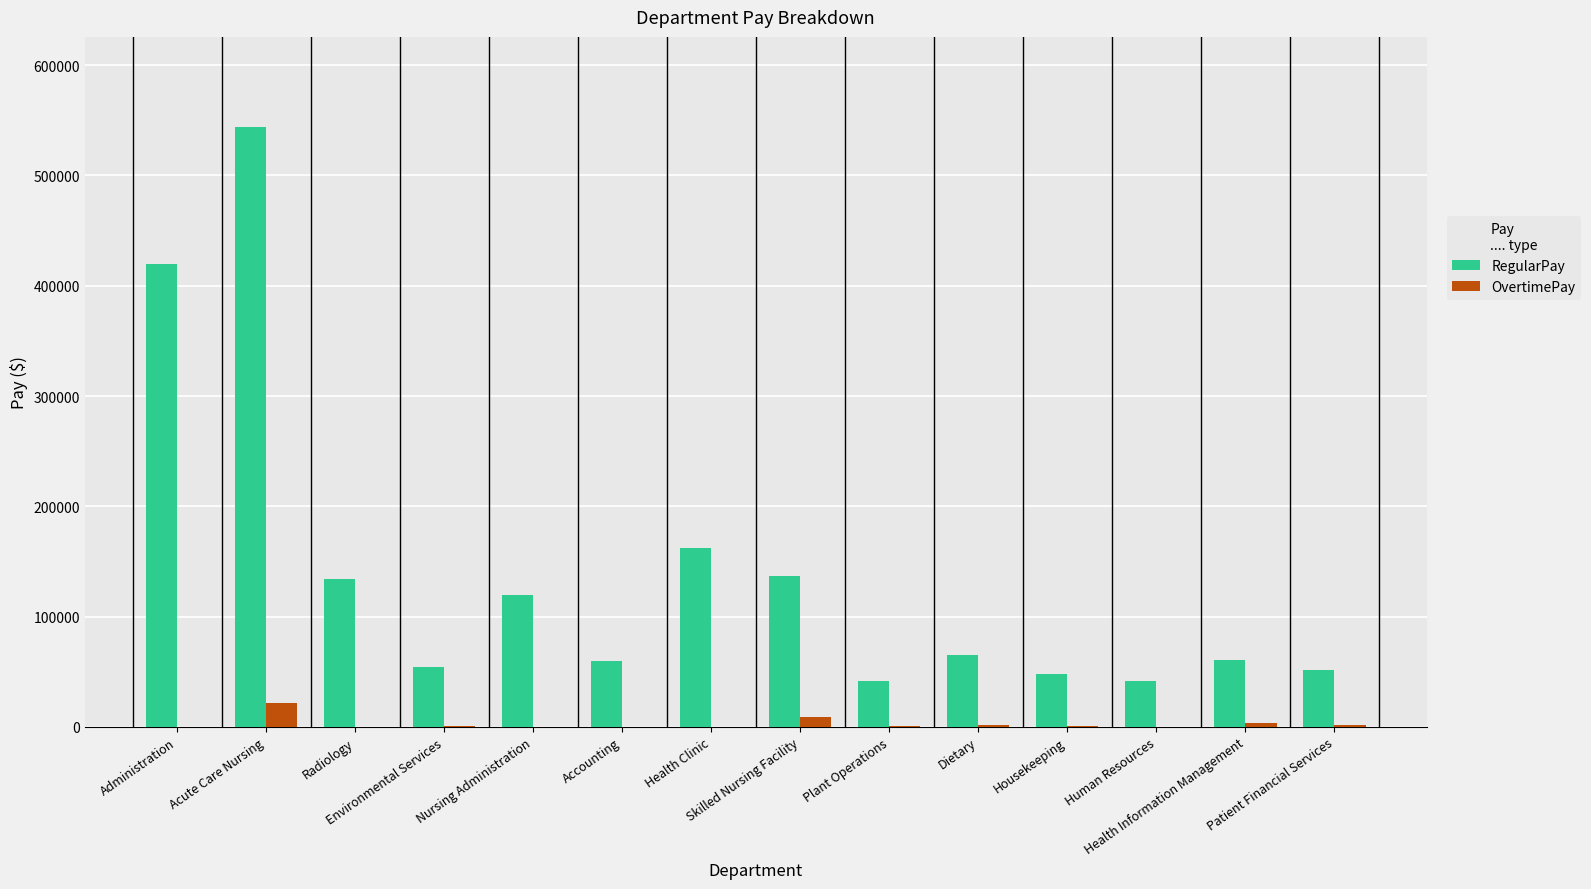

What is the sum of all RegularPay values?

1938187